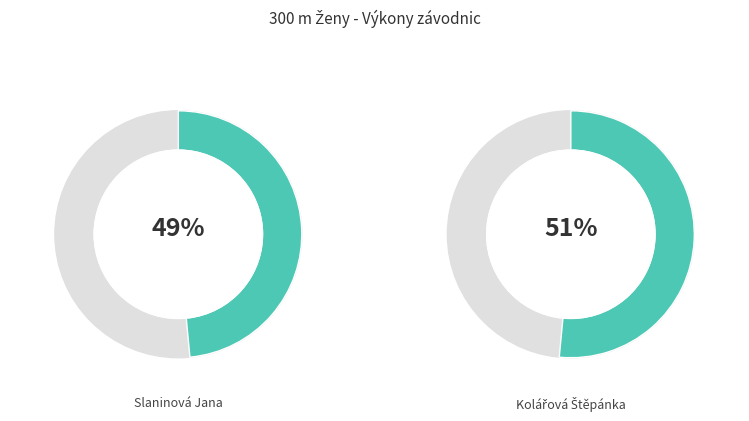

Do Slaninová Jana and Kolářová Štěpánka together represent more than half of the pie?

Yes